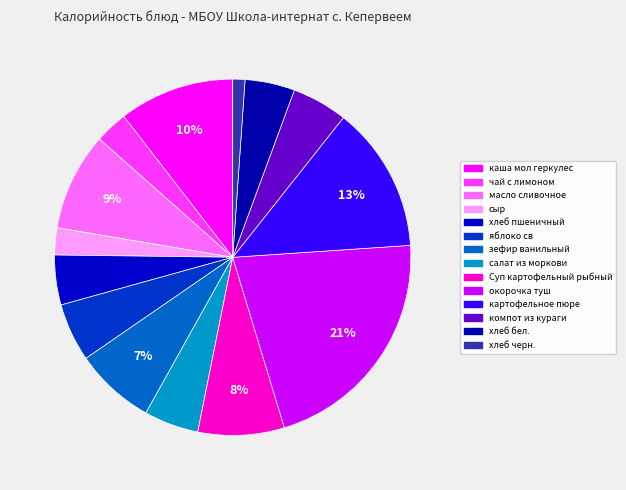

What is the smallest slice in the pie chart?

хлеб черн.